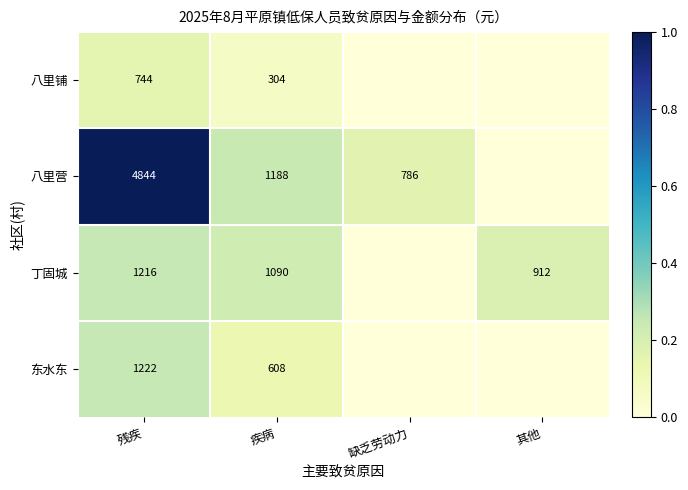

What is the difference between the 八里营 values at 缺乏劳动力 and 疾病?

402